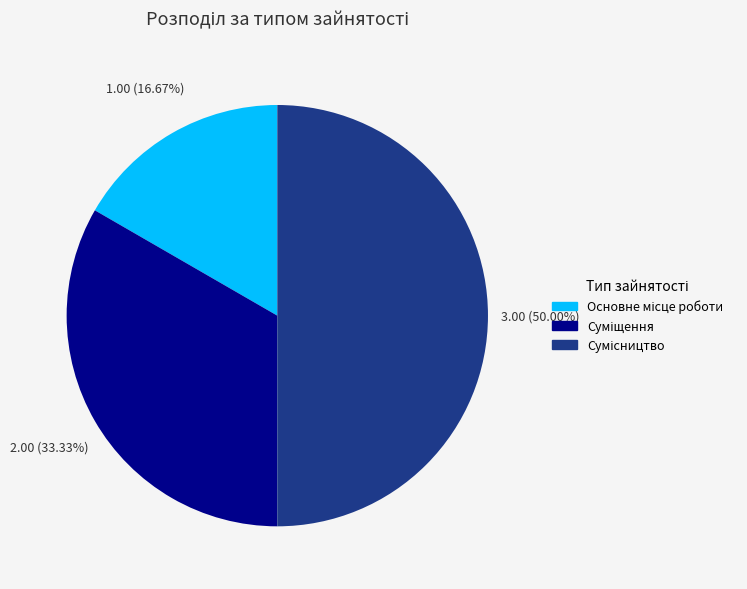

Count the number of slices in the pie.

3